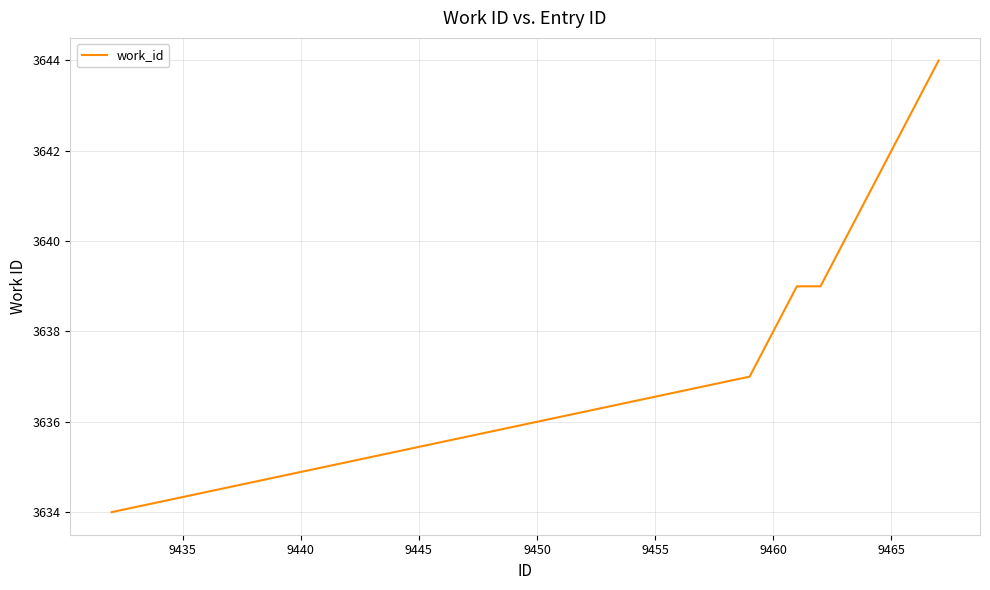

What is the maximum value shown in the chart?

3644